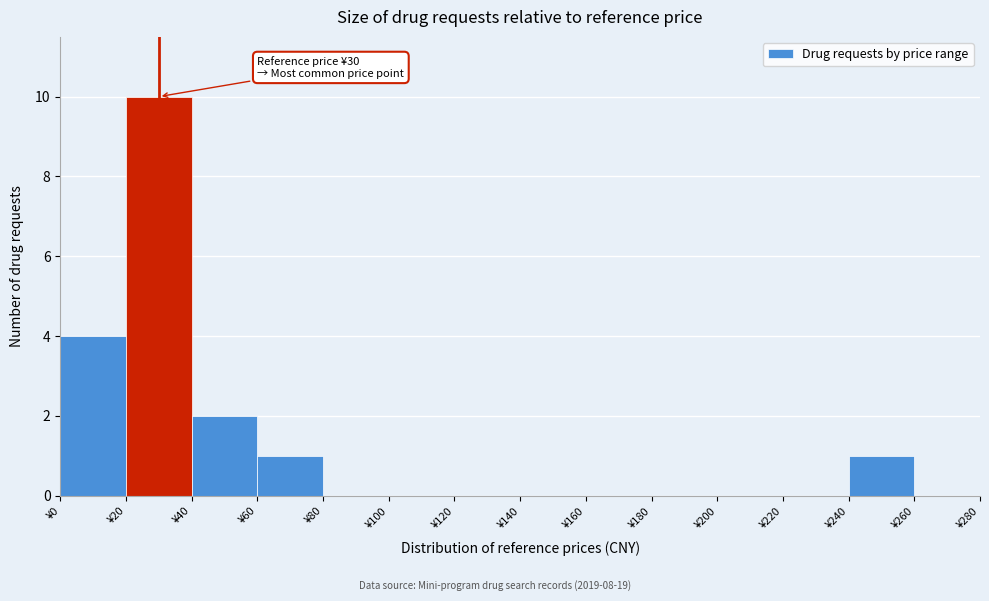

Which range on the x-axis has the tallest bar?

20 to 40